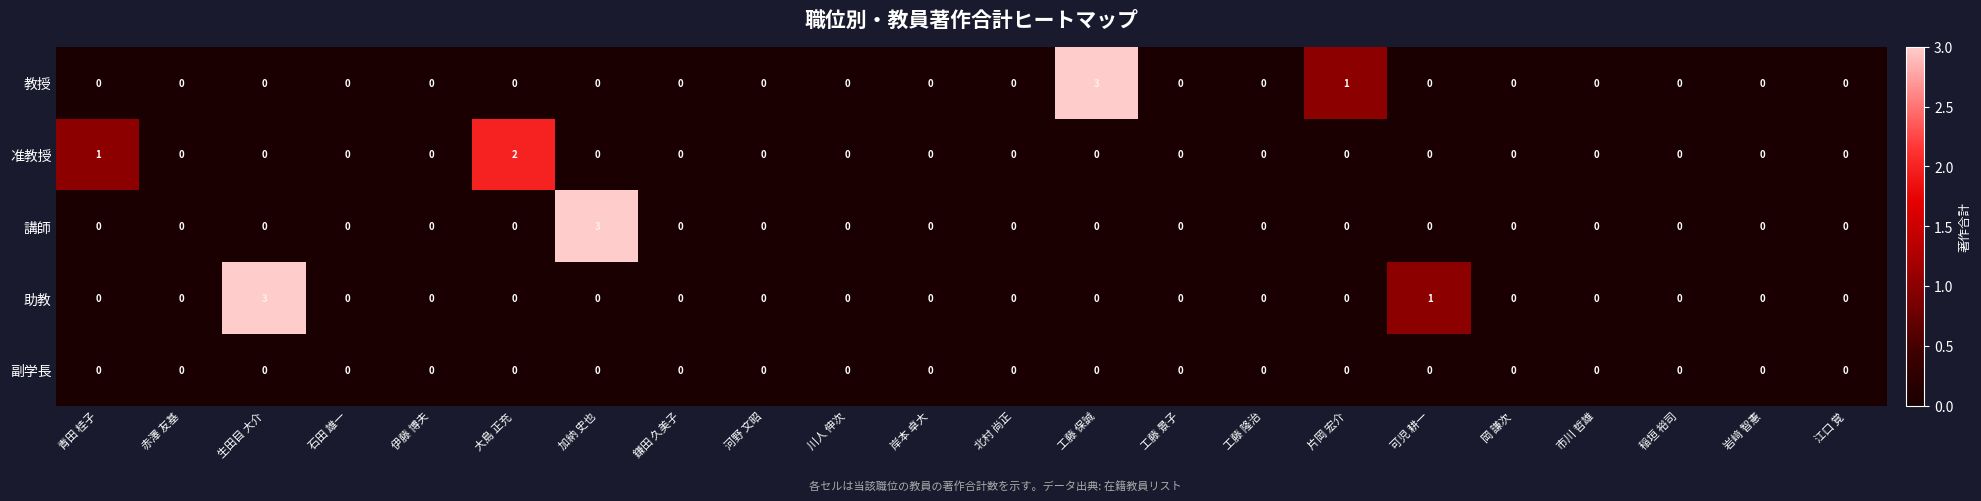

Between 生田目 大介 and 工藤 景子, which series saw the biggest shift?

助教